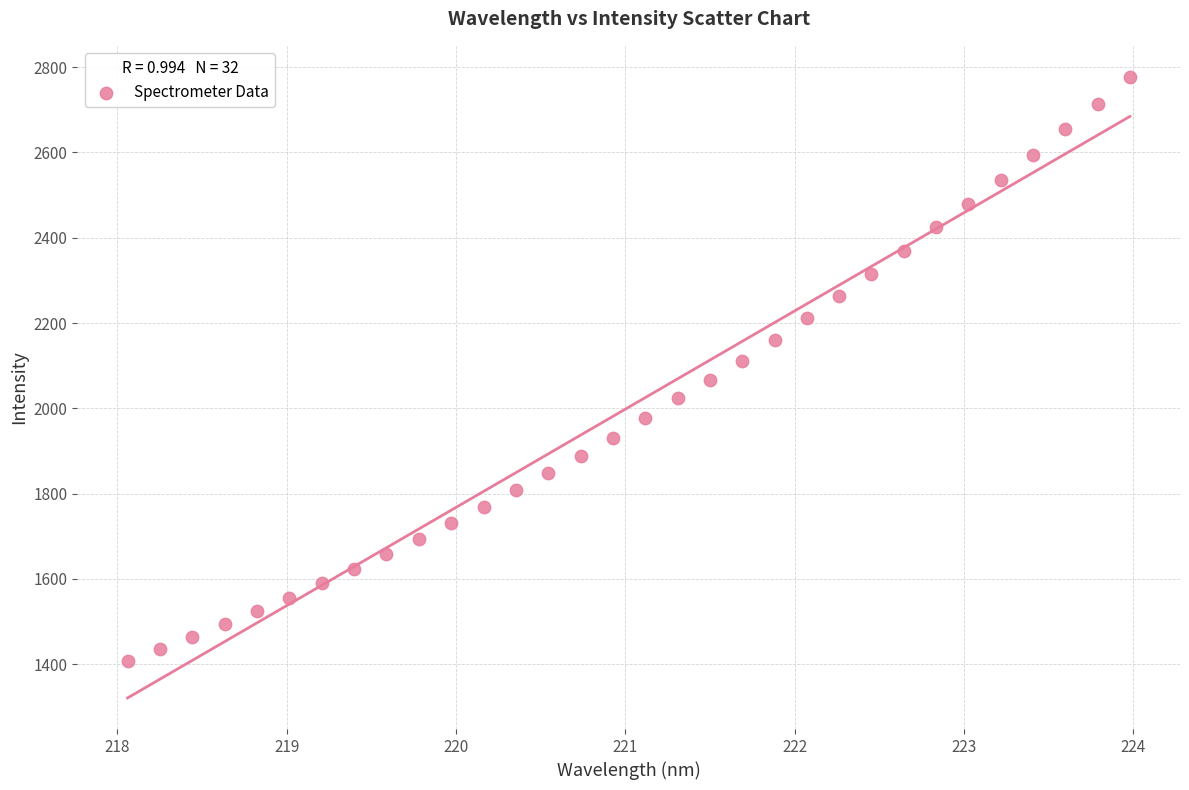

What is the range of Y values (max minus min)?

1368.6